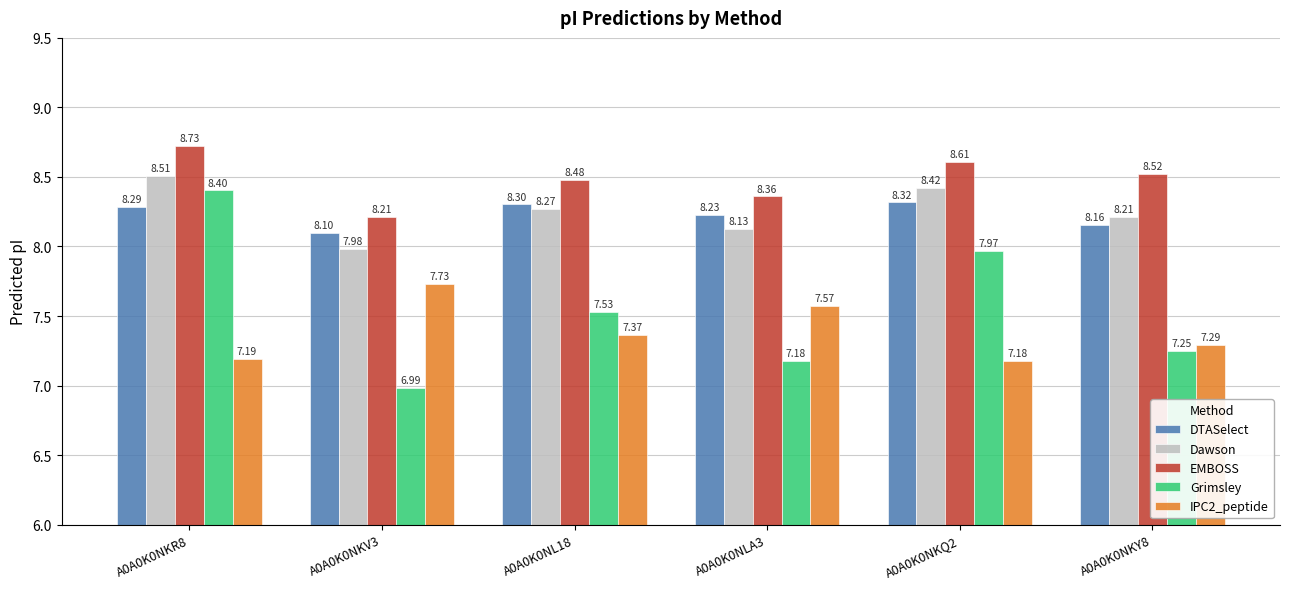

List the labels in order of DTASelect value, smallest first.

A0A0K0NKV3, A0A0K0NKY8, A0A0K0NLA3, A0A0K0NKR8, A0A0K0NL18, A0A0K0NKQ2